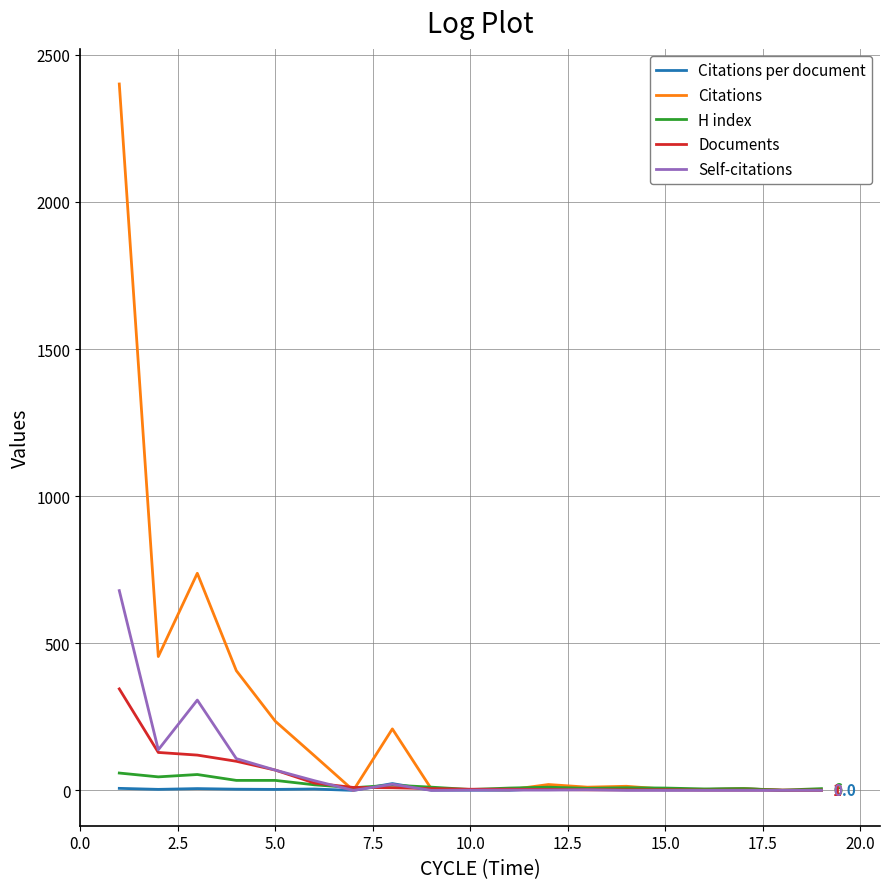

Which series has the largest total across all categories?

Citations